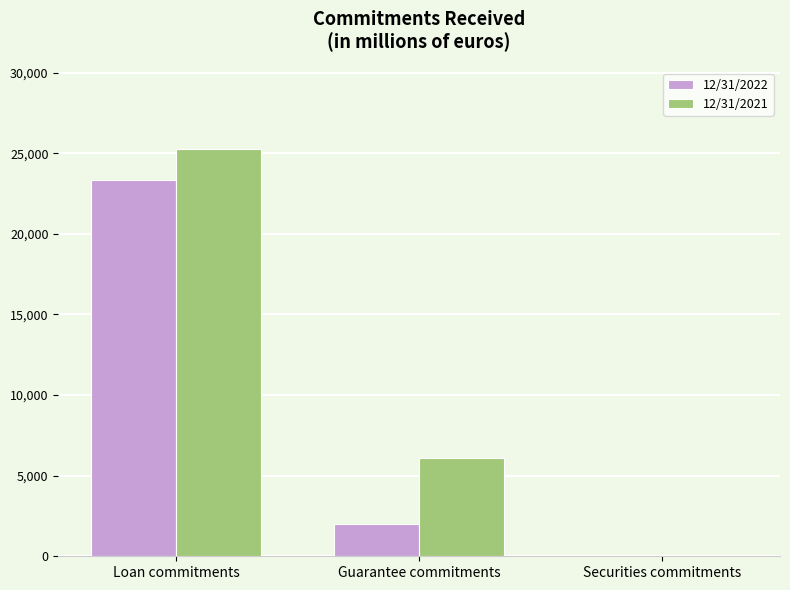

Reading left to right, what are all the values shown in this chart?

12/31/2022: 23313	1999	25
12/31/2021: 25266	6106	41